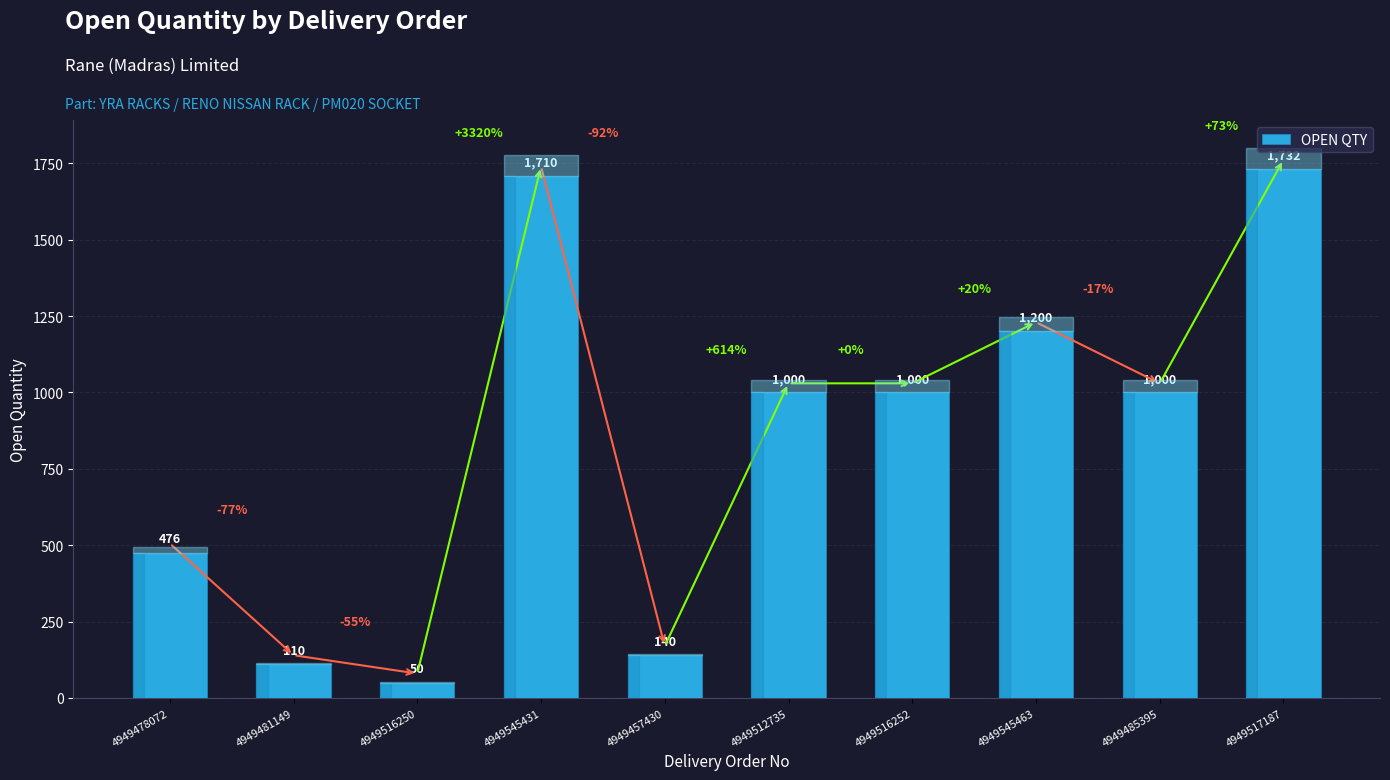

How many series are shown in this chart?

1